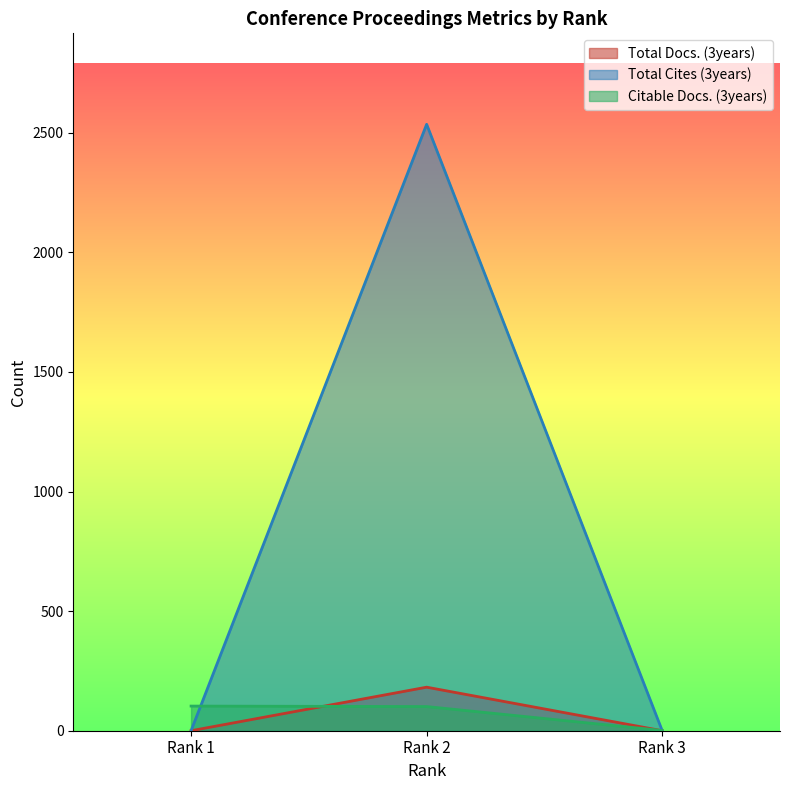

What is the total value across all series at Rank 3?

1